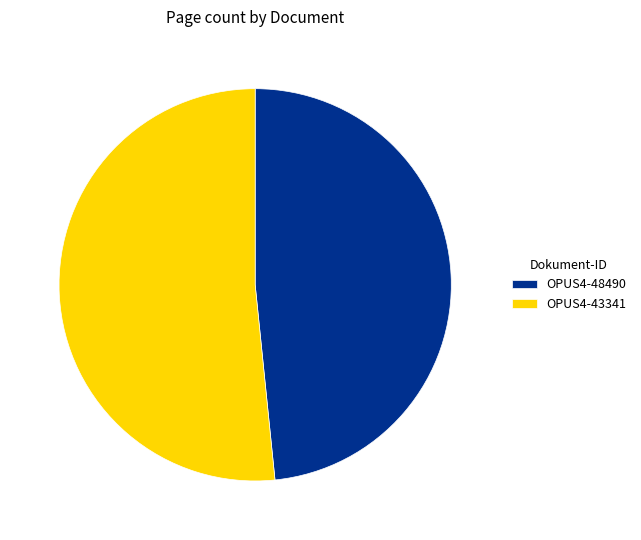

Which slice is the largest?

OPUS4-43341